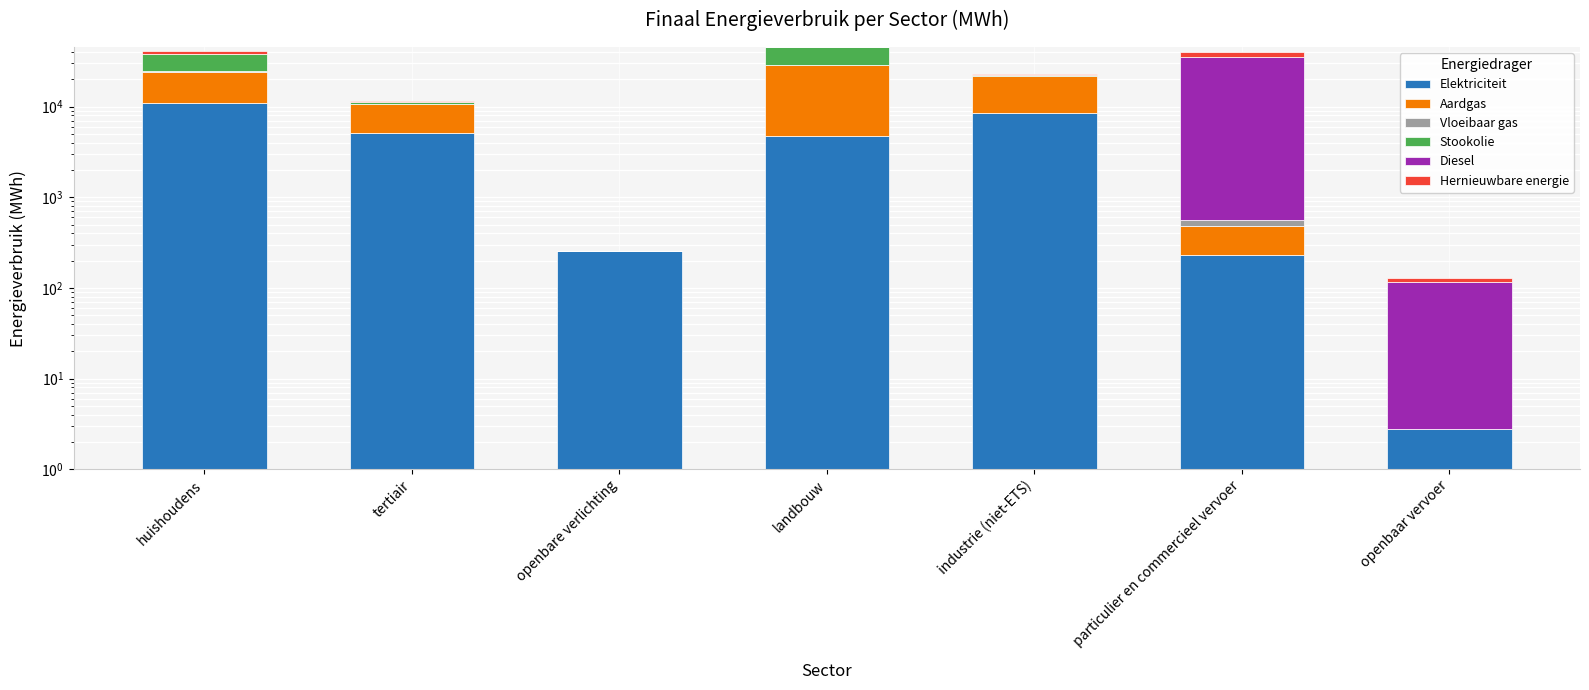

True or false: Elektriciteit has a value of 4744.3 at landbouw.

True